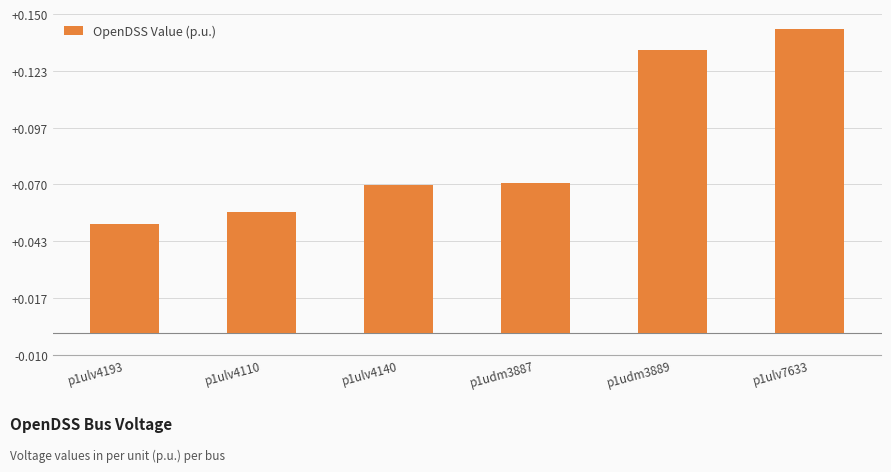

Between p1ulv4140 and p1udm3889, which is larger?

p1udm3889